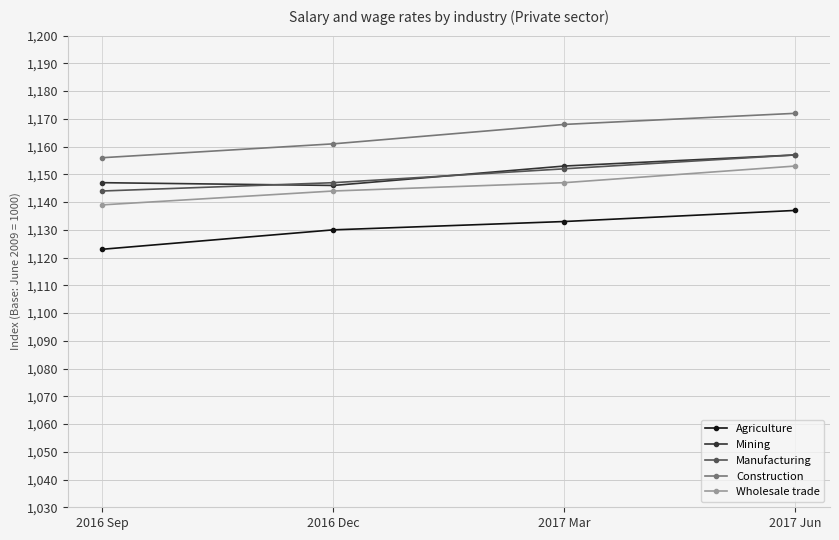

What is the label of the 4th point from the left?

2017 Jun